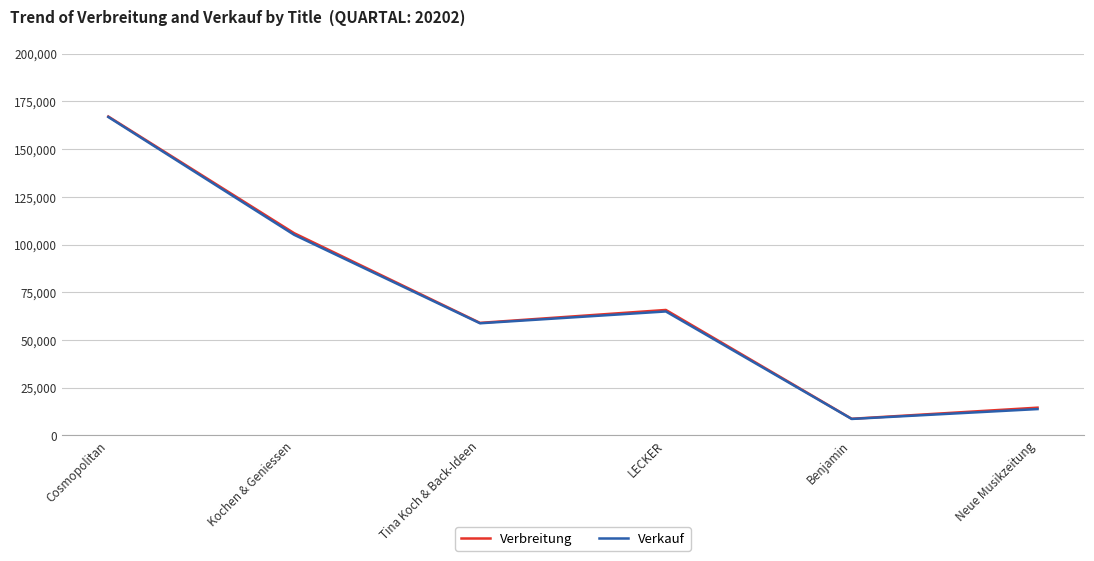

What is the highest value of the Verbreitung series?

167071